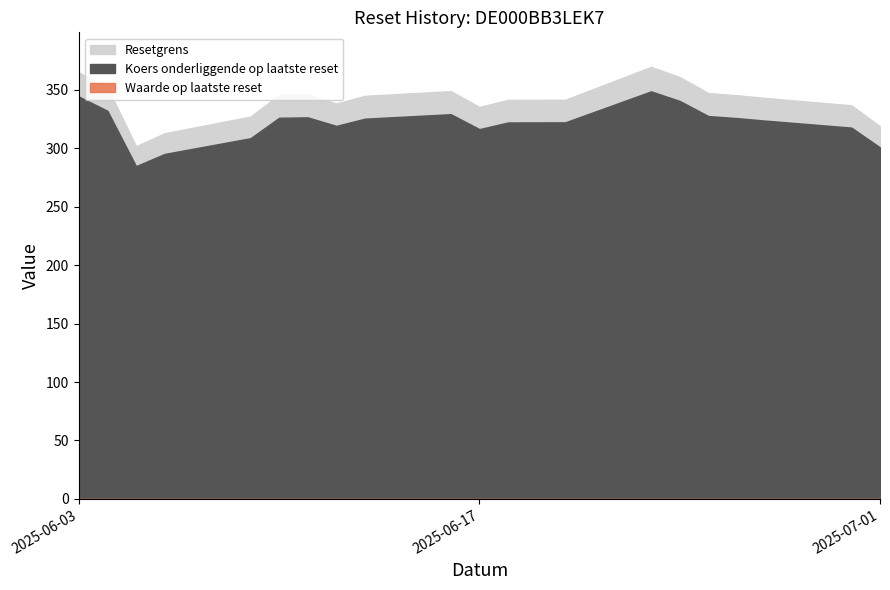

What is the total value across all series at 2025-06-24?

701.4